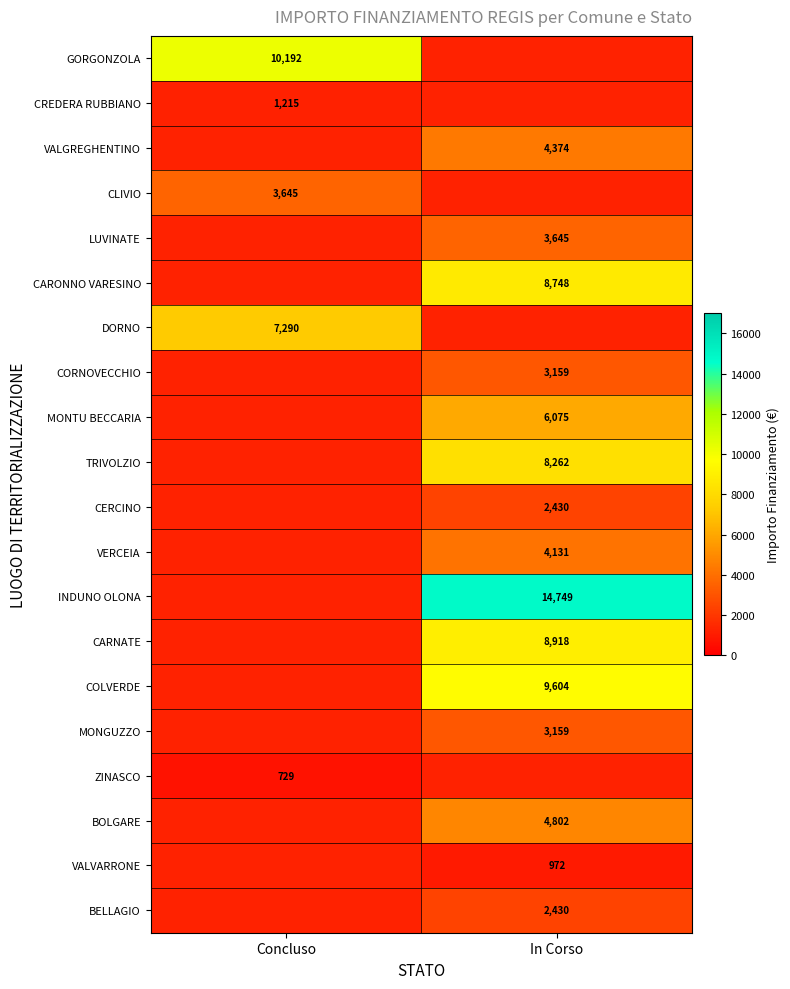

How many series are shown in this chart?

20